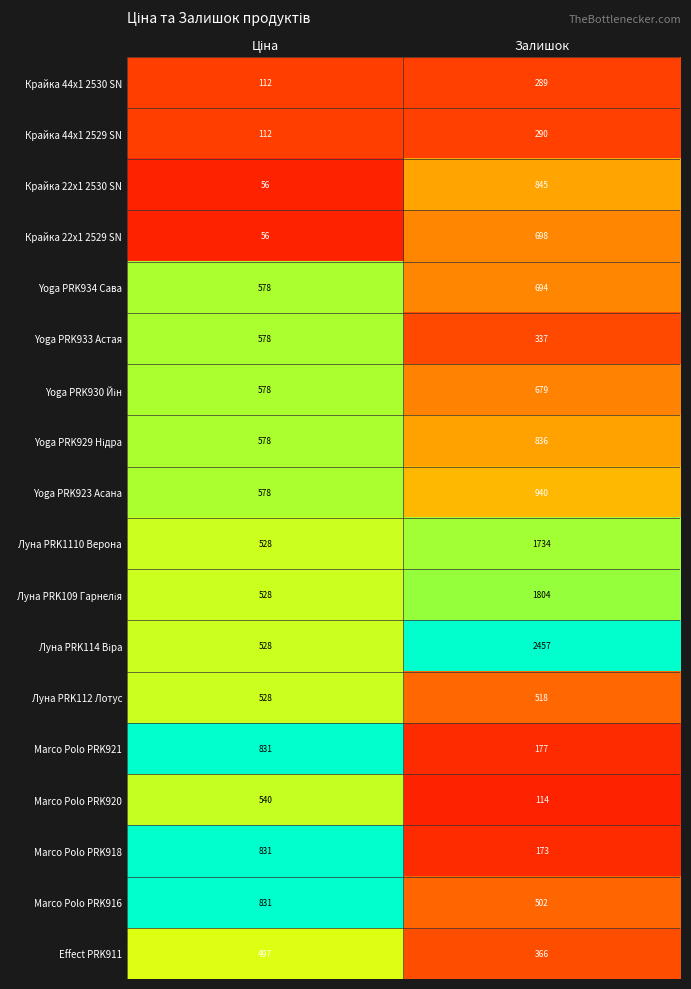

What is the spread (max minus min) of values at Залишок?

2343